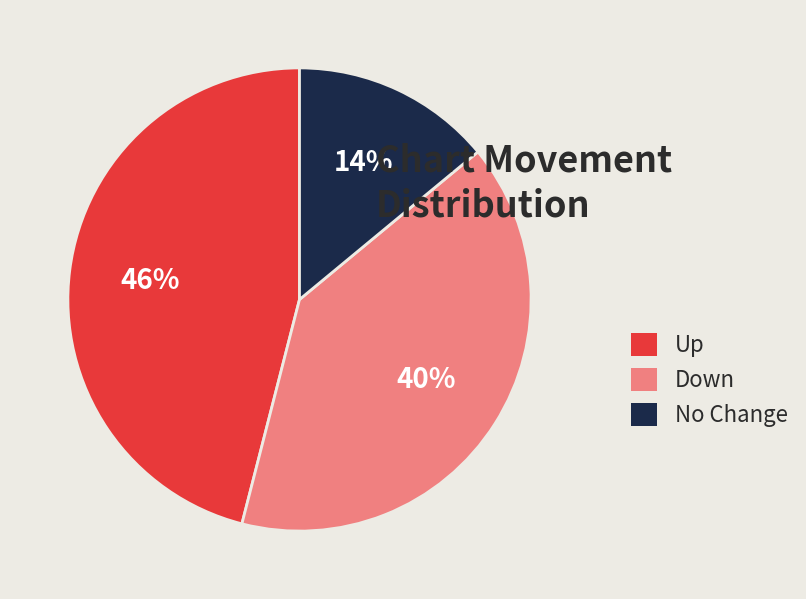

To the nearest percent, what is the combined percentage of No Change and Down?

54%